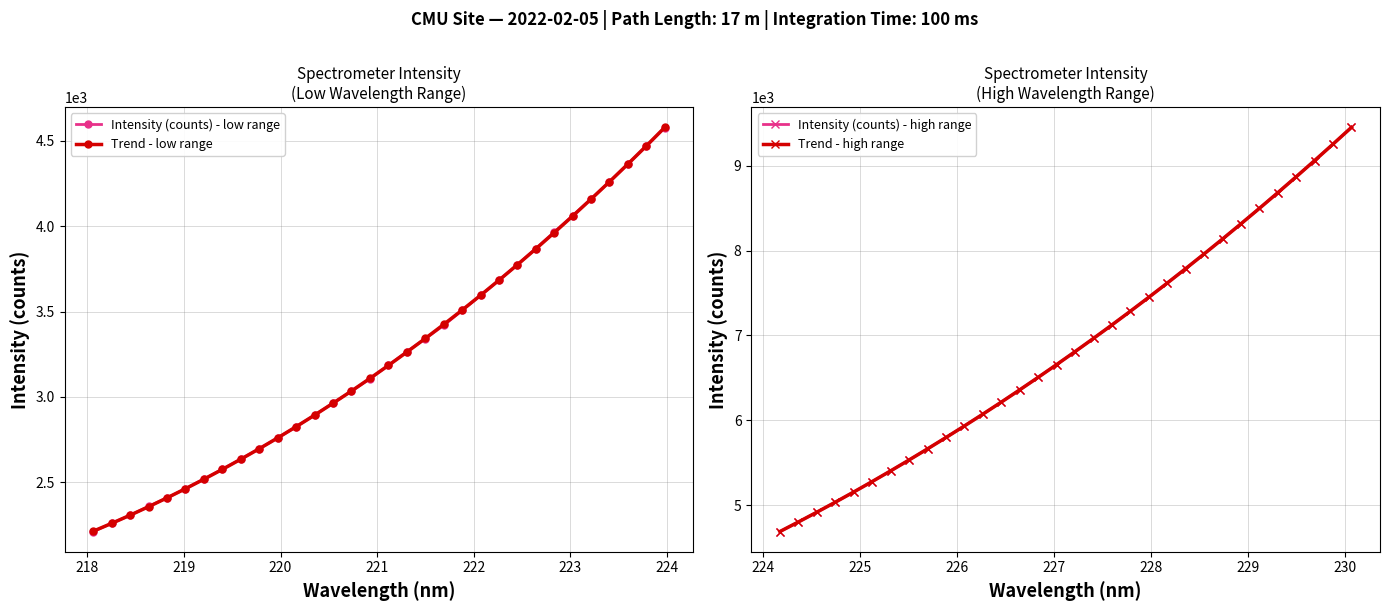

What is the value of the Trend - low range point at the 6th from the left?

2462.0